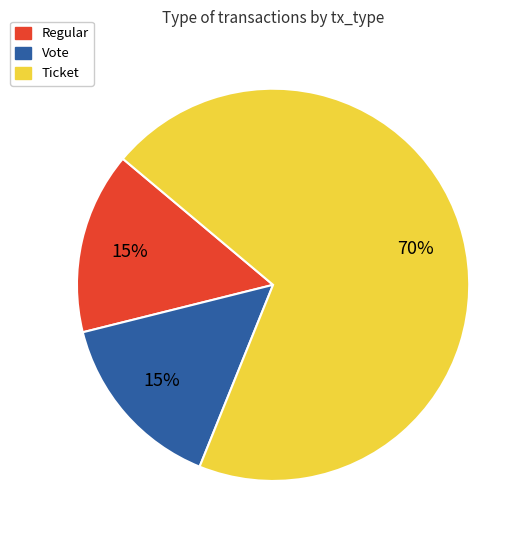

To the nearest percent, what is the difference between the Regular and Ticket slice percentages?

55%